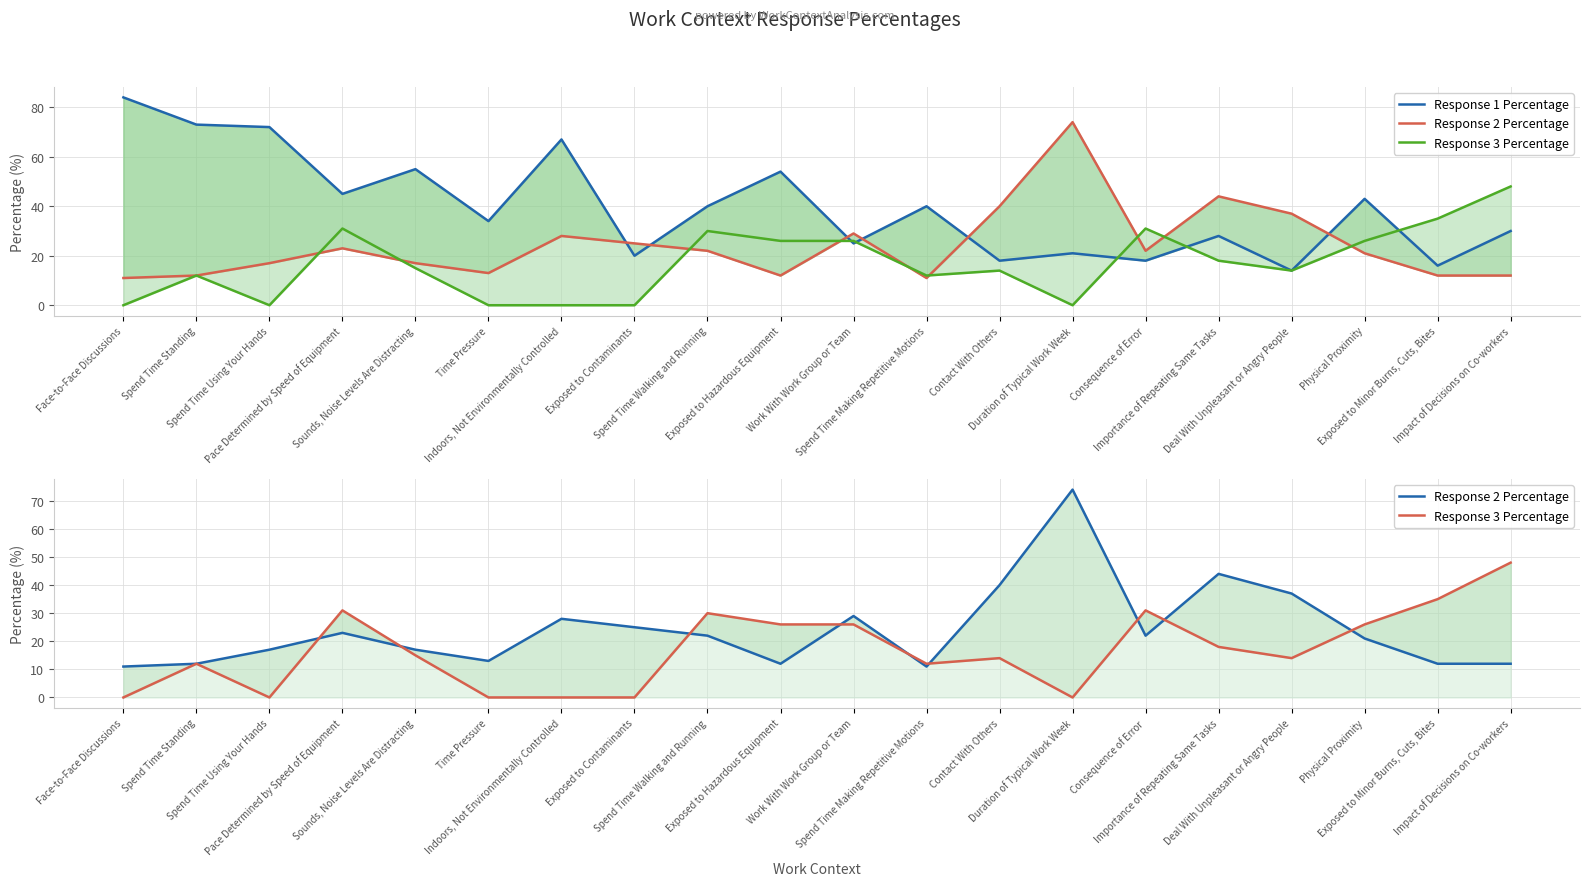

Where do Response 1 Percentage and Response 2 Percentage first cross each other?

Indoors, Not Environmentally Controlled and Exposed to Contaminants